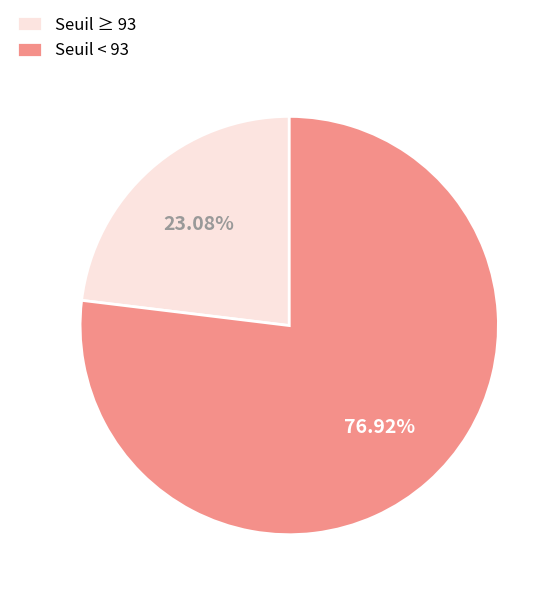

Rank the categories by value from lowest to highest.

Seuil ≥ 93, Seuil < 93